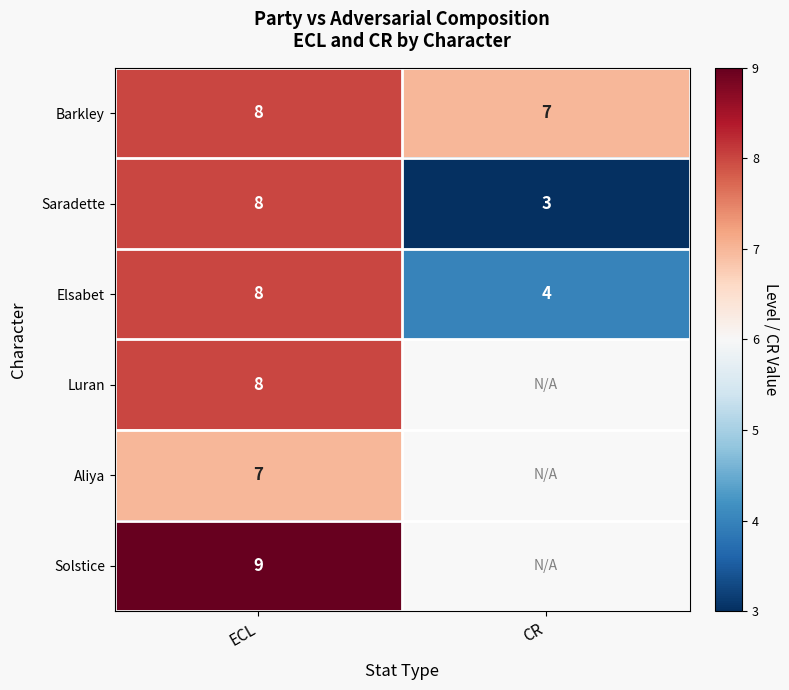

The Solstice series shows 9 at ECL. True or false?

True